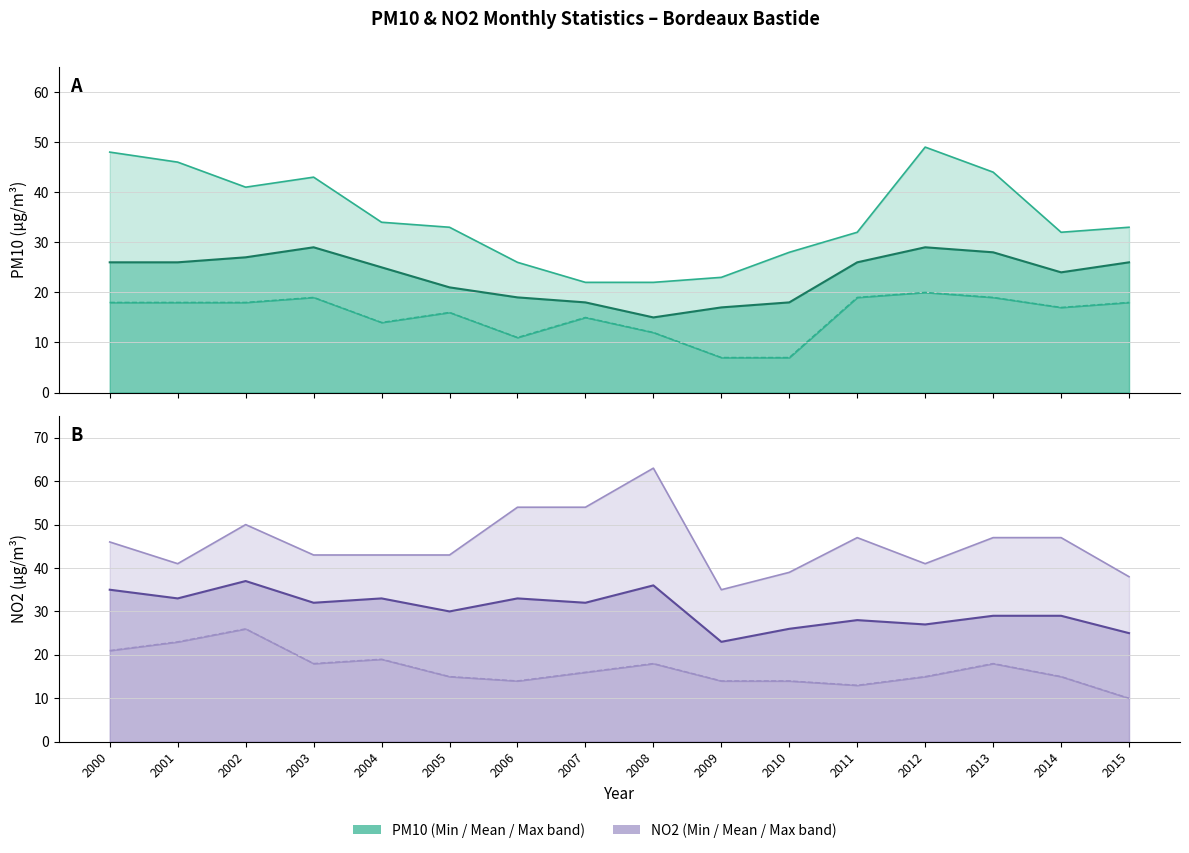

At which category does NO2 - Mean reach its first local peak?

2002